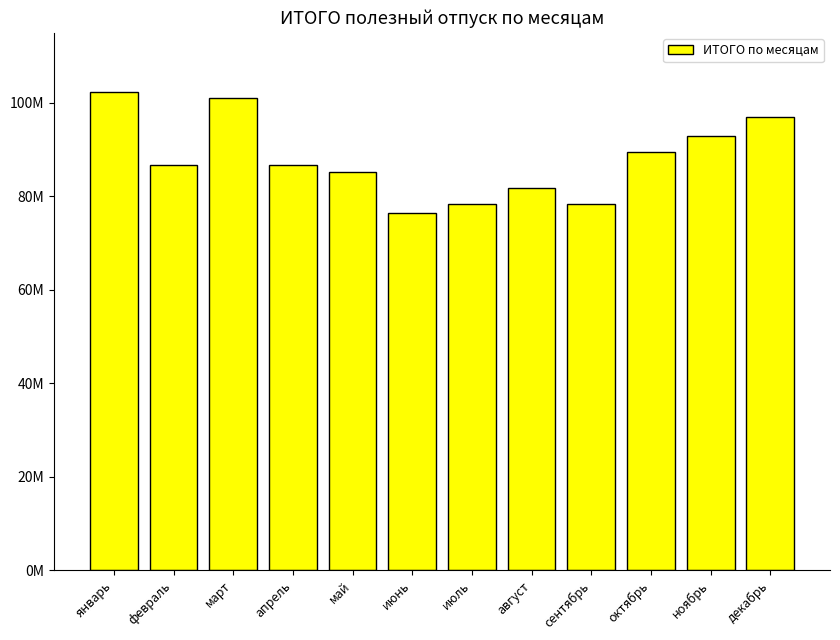

What is the greatest value displayed?

102400521